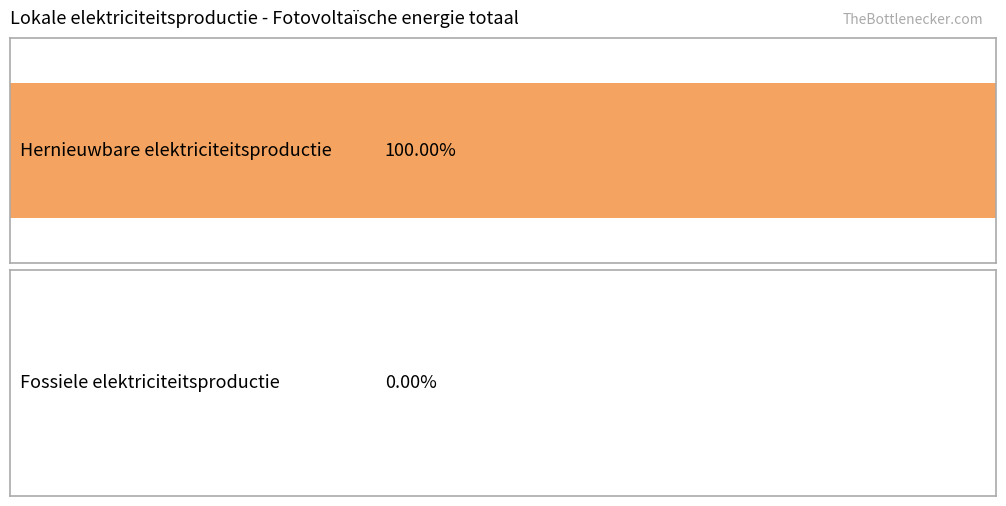

How many series are shown in this chart?

2